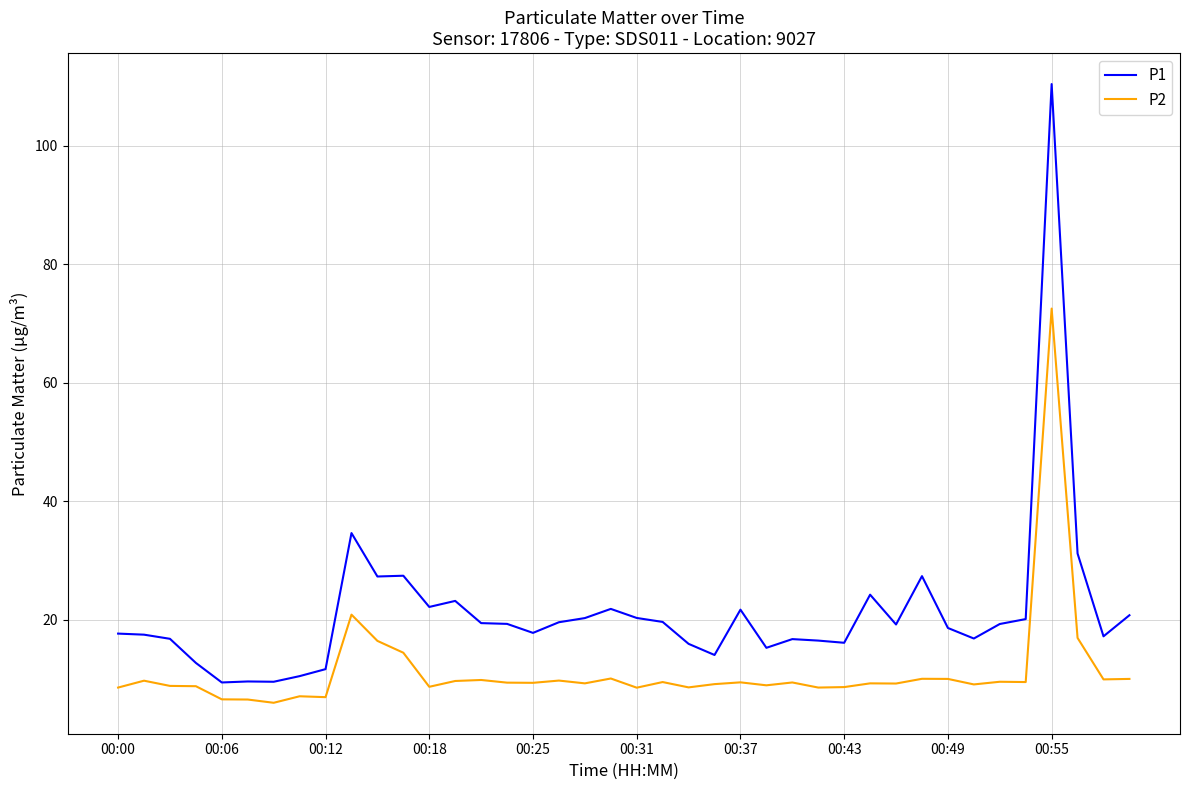

What is the difference between the maximum and minimum values in the P1 series?

101.0